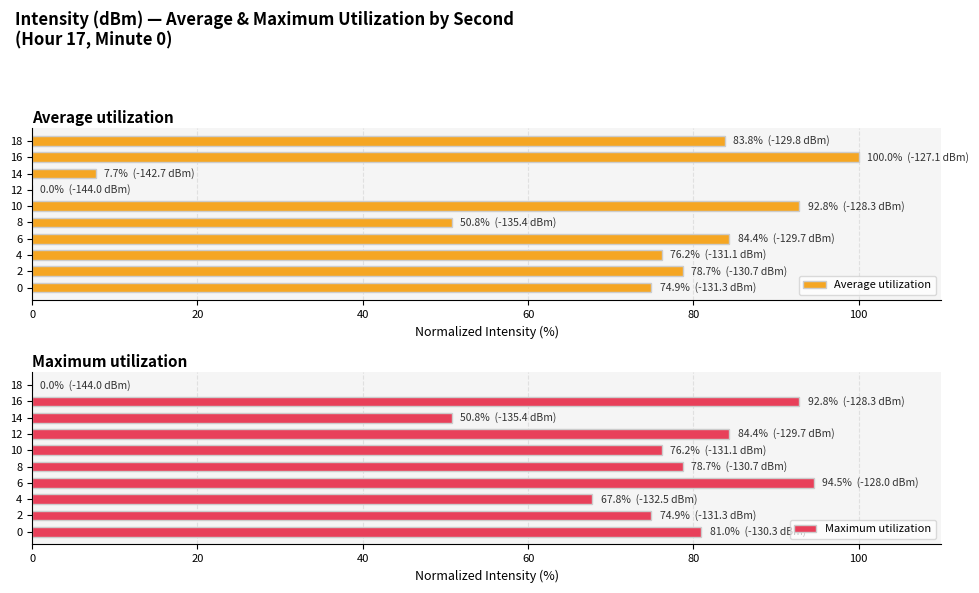

Rank the series by their maximum value, from highest to lowest.

Average utilization, Maximum utilization